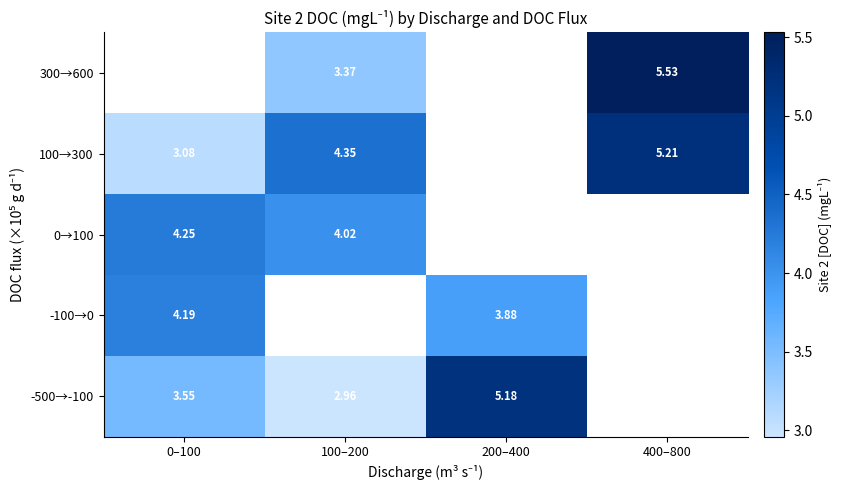

At how many categories does at least one series exceed 4?

4